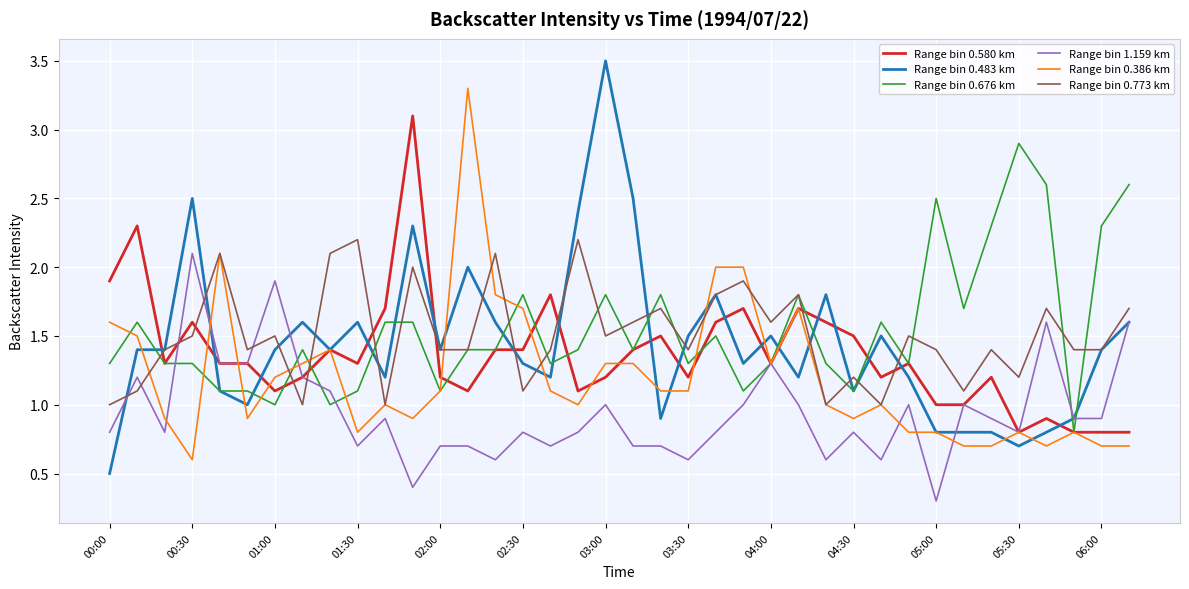

Reading right to left, list all the values displayed in this chart.

Range bin 0.580 km: 0.8	0.8	0.8	0.9	0.8	1.2	1.0	1.0	1.3	1.2	1.5	1.6	1.7	1.3	1.7	1.6	1.2	1.5	1.4	1.2	1.1	1.8	1.4	1.4	1.1	1.2	3.1	1.7	1.3	1.4	1.2	1.1	1.3	1.3	1.6	1.3	2.3	1.9
Range bin 0.483 km: 1.6	1.4	0.9	0.8	0.7	0.8	0.8	0.8	1.2	1.5	1.1	1.8	1.2	1.5	1.3	1.8	1.5	0.9	2.5	3.5	2.4	1.2	1.3	1.6	2.0	1.4	2.3	1.2	1.6	1.4	1.6	1.4	1.0	1.1	2.5	1.4	1.4	0.5
Range bin 0.676 km: 2.6	2.3	0.8	2.6	2.9	2.3	1.7	2.5	1.3	1.6	1.1	1.3	1.8	1.3	1.1	1.5	1.3	1.8	1.4	1.8	1.4	1.3	1.8	1.4	1.4	1.1	1.6	1.6	1.1	1.0	1.4	1.0	1.1	1.1	1.3	1.3	1.6	1.3
Range bin 1.159 km: 1.6	0.9	0.9	1.6	0.8	0.9	1.0	0.3	1.0	0.6	0.8	0.6	1.0	1.3	1.0	0.8	0.6	0.7	0.7	1.0	0.8	0.7	0.8	0.6	0.7	0.7	0.4	0.9	0.7	1.1	1.2	1.9	1.3	1.3	2.1	0.8	1.2	0.8
Range bin 0.386 km: 0.7	0.7	0.8	0.7	0.8	0.7	0.7	0.8	0.8	1.0	0.9	1.0	1.7	1.3	2.0	2.0	1.1	1.1	1.3	1.3	1.0	1.1	1.7	1.8	3.3	1.1	0.9	1.0	0.8	1.4	1.3	1.2	0.9	2.1	0.6	0.9	1.5	1.6
Range bin 0.773 km: 1.7	1.4	1.4	1.7	1.2	1.4	1.1	1.4	1.5	1.0	1.2	1.0	1.8	1.6	1.9	1.8	1.4	1.7	1.6	1.5	2.2	1.4	1.1	2.1	1.4	1.4	2.0	1.0	2.2	2.1	1.0	1.5	1.4	2.1	1.5	1.4	1.1	1.0